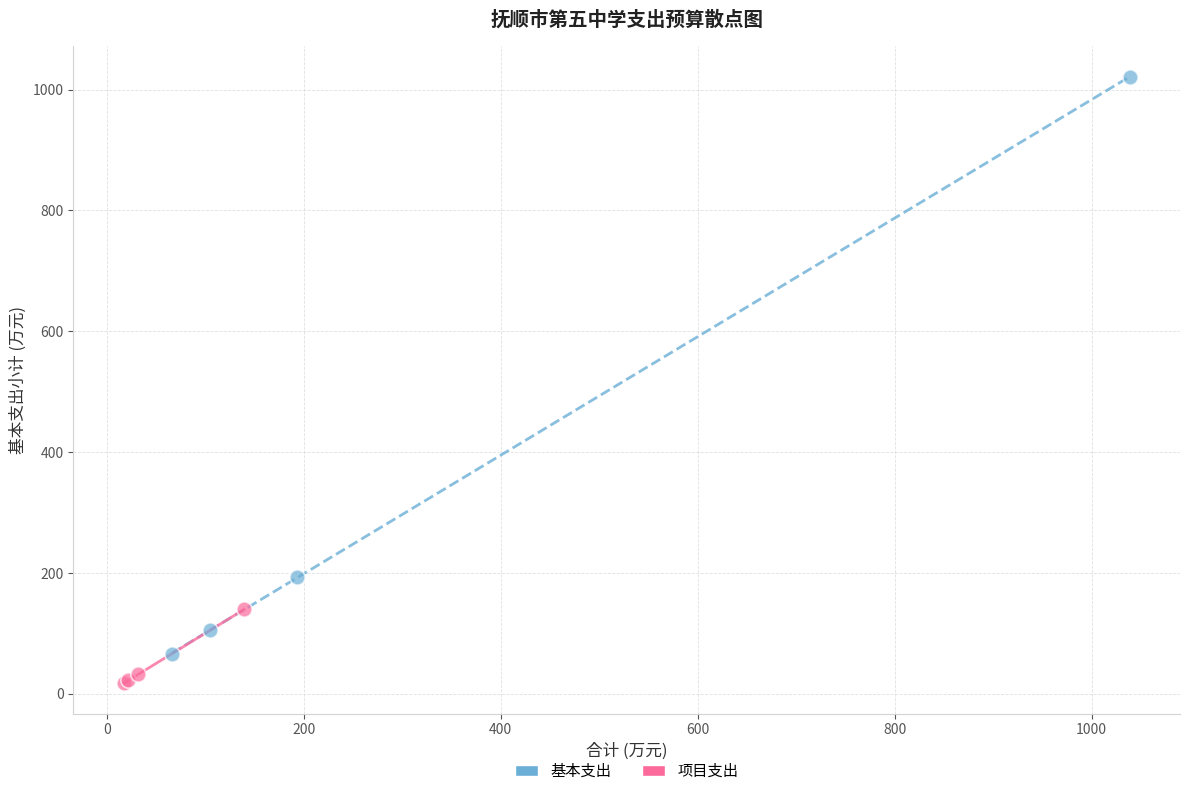

What are all the series names shown in the legend?

基本支出, 项目支出